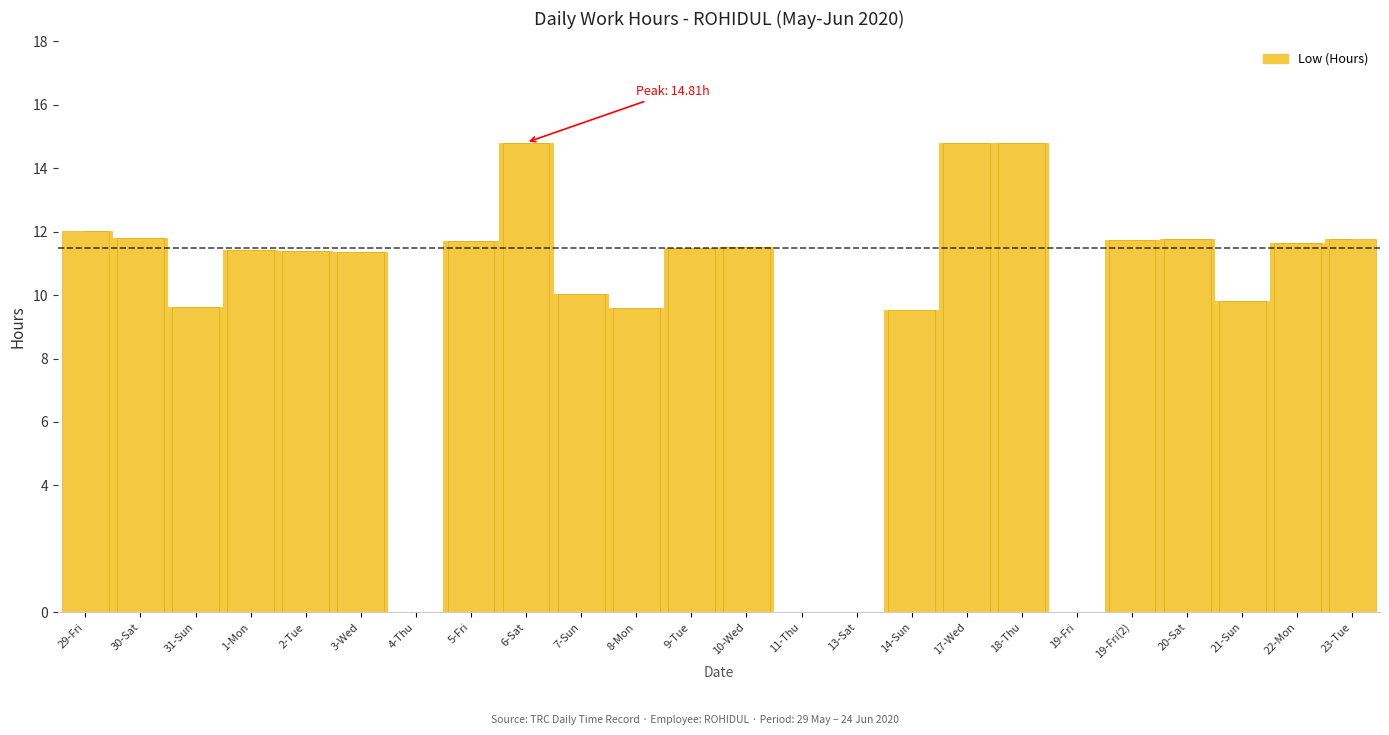

The chart shows a value of 20.7 at 6-Sat. True or false?

False